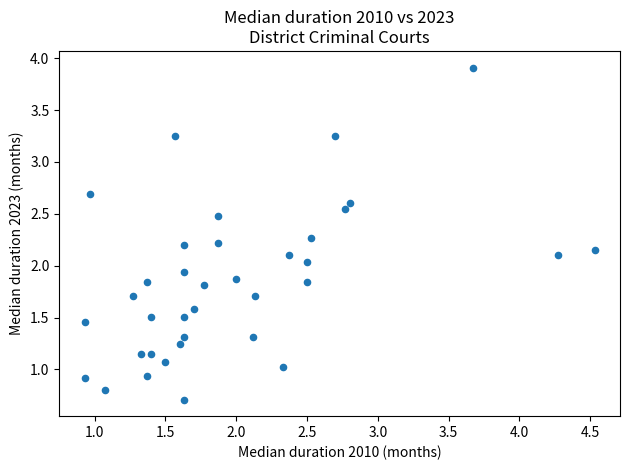

What is the range of X values (max minus min)?

3.6